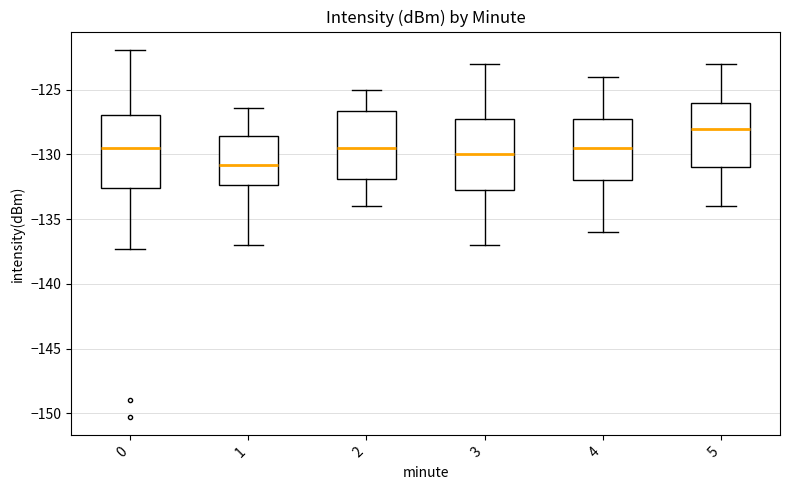

Reading left to right, read every box against the y-axis: the position of its median line, the range the box covers, and the ends of its whiskers. The values are not printed on the chart, so give them approximately, as read against the axis.

0: median -129.5, box -132.5 to -127.0, whiskers -137.5 to -122.0
1: median -131.0, box -132.5 to -128.5, whiskers -137.0 to -126.5
2: median -129.5, box -132.0 to -126.5, whiskers -134.0 to -125.0
3: median -130.0, box -132.5 to -127.0, whiskers -137.0 to -123.0
4: median -129.5, box -132.0 to -127.0, whiskers -136.0 to -124.0
5: median -128.0, box -131.0 to -126.0, whiskers -134.0 to -123.0